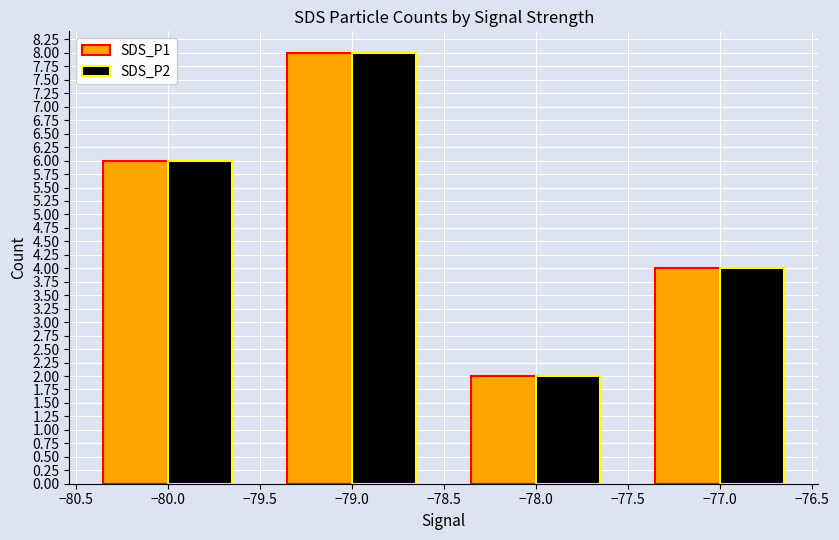

Which category has the highest value in the SDS_P1 series?

−79.0